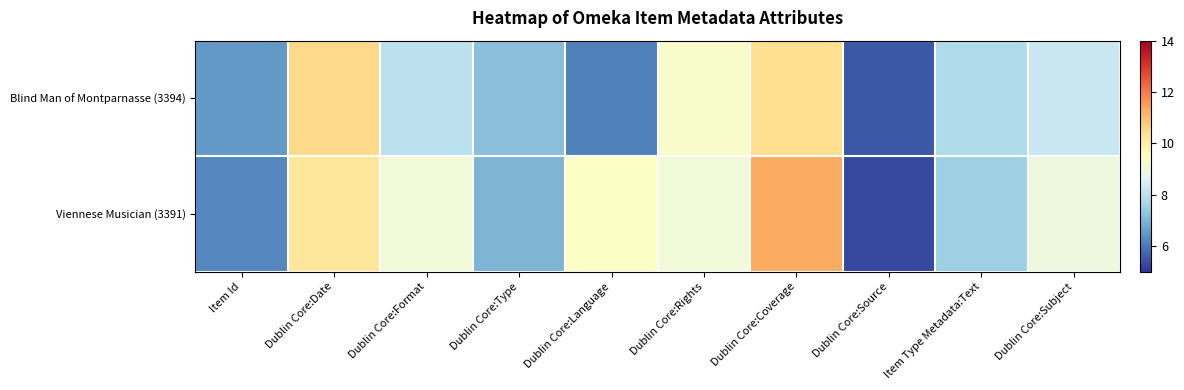

Between Dublin Core:Language and Dublin Core:Subject, which series saw the biggest shift?

Blind Man of Montparnasse (3394)